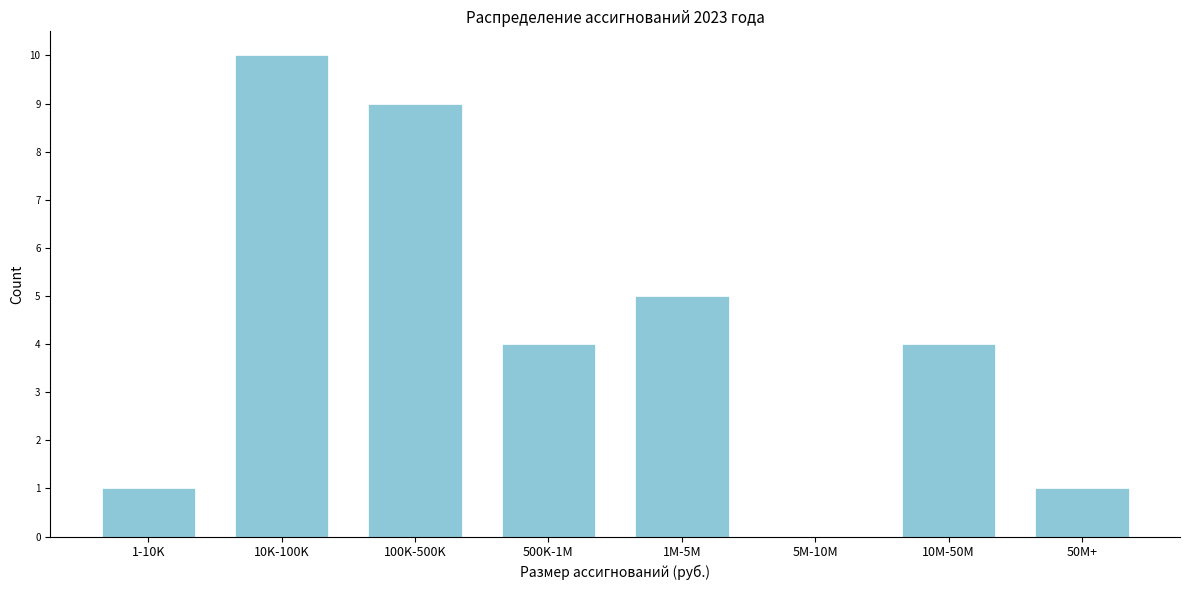

Reading right to left, what are all the values shown in this chart?

50M+=1	10M-50M=4	5M-10M=0	1M-5M=5	500K-1M=4	100K-500K=9	10K-100K=10	1-10K=1